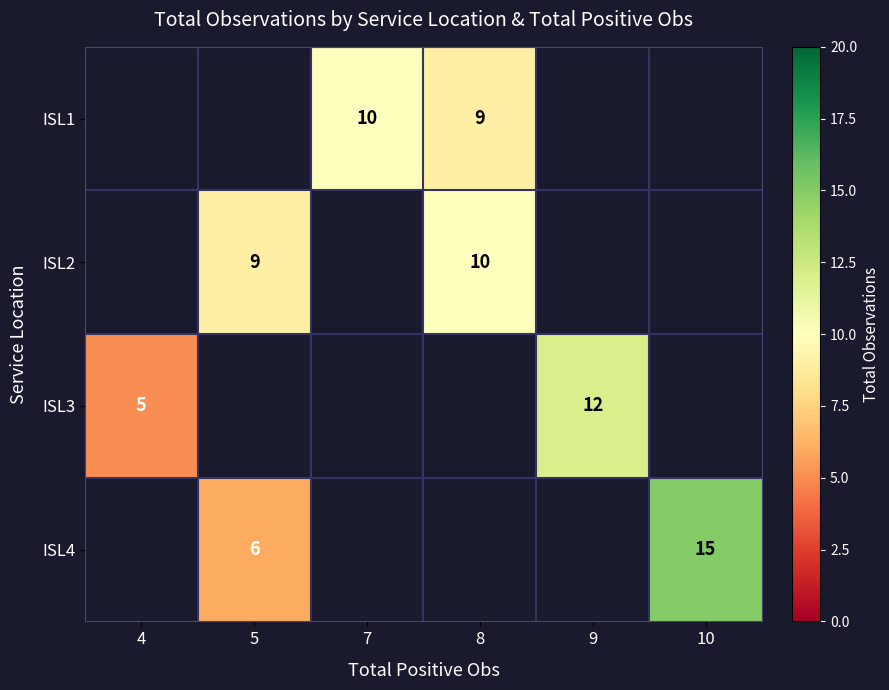

The value of ISL4 at 5 is 4. True or false?

False